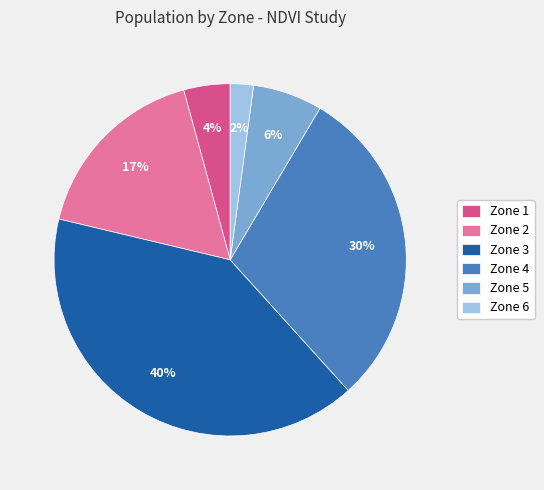

What is the ratio of the value at Zone 6 to the value at Zone 5?

0.3